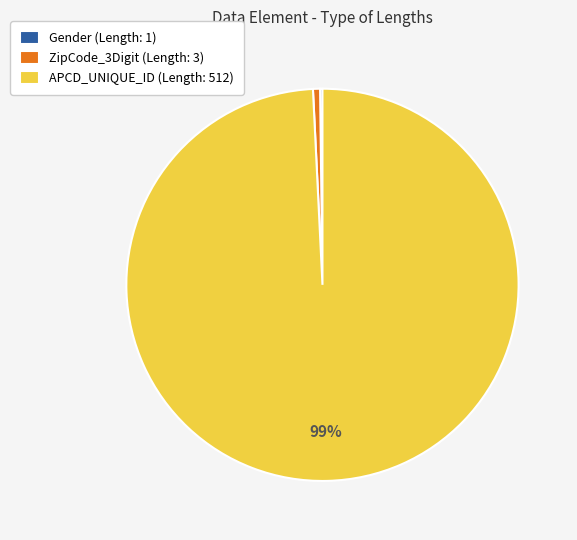

Is there a majority slice in this chart?

Yes